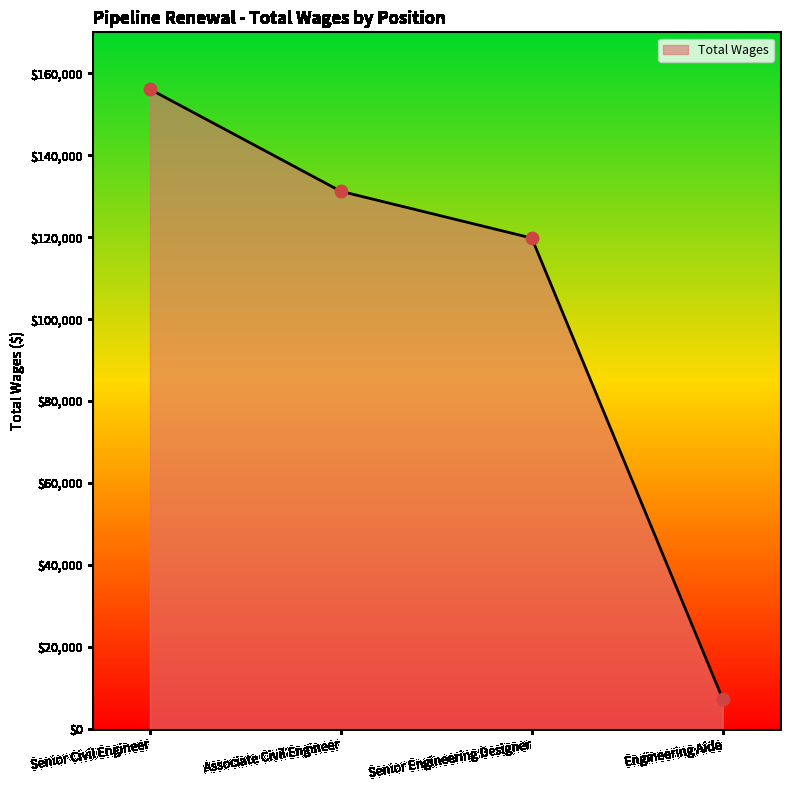

Between Associate Civil Engineer and Senior Engineering Designer, which is larger?

Associate Civil Engineer